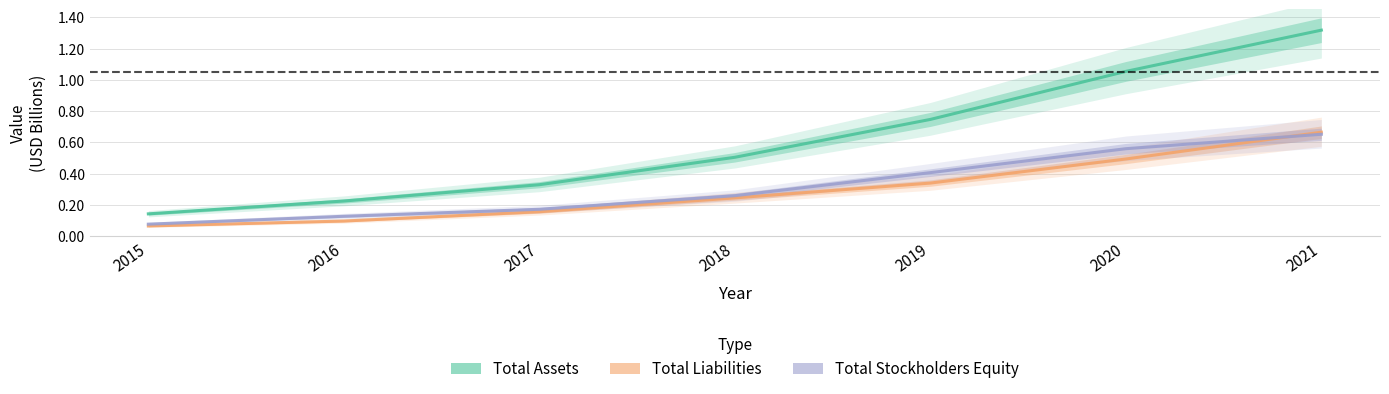

Between 2015 and 2020, which is larger?

2020